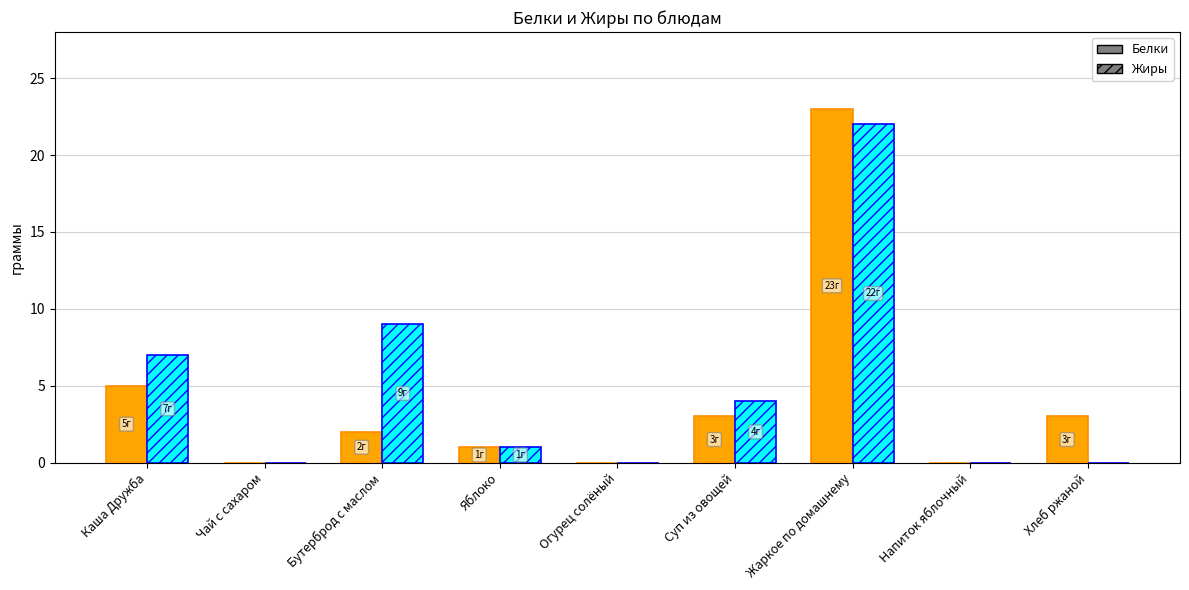

What is the sum of all Белки values?

37